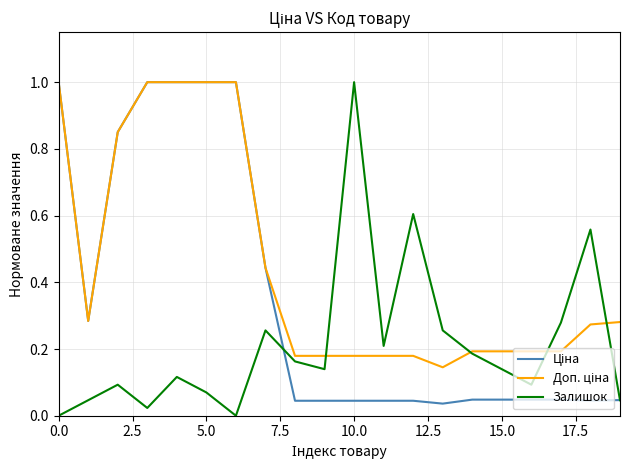

What is the maximum value for Залишок?

1.0